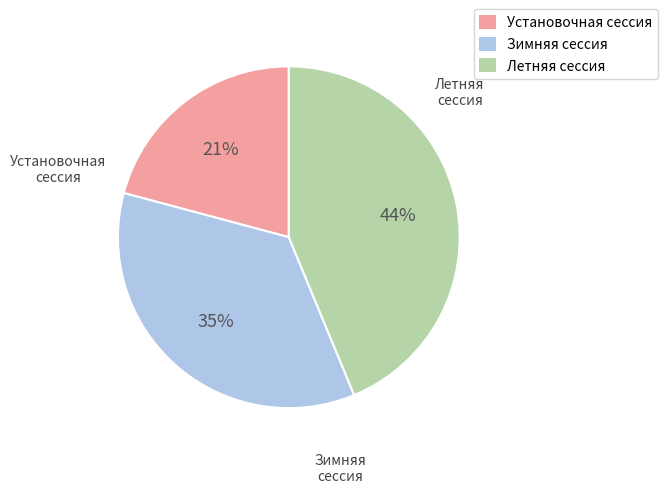

How many segments does this pie chart have?

3